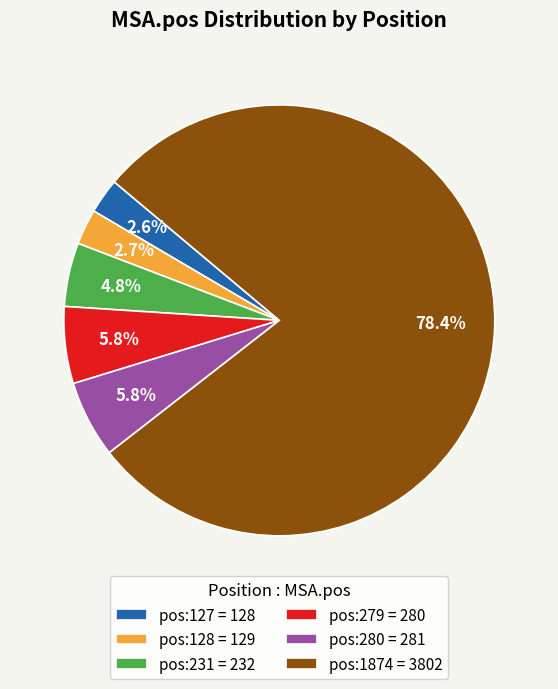

Count the number of slices in the pie.

6